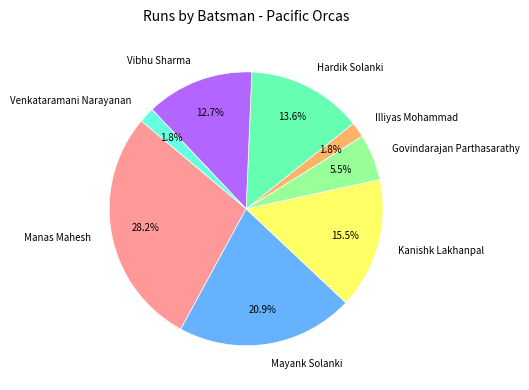

Combined, what portion of the pie is Govindarajan Parthasarathy and Venkataramani Narayanan?

7.3%